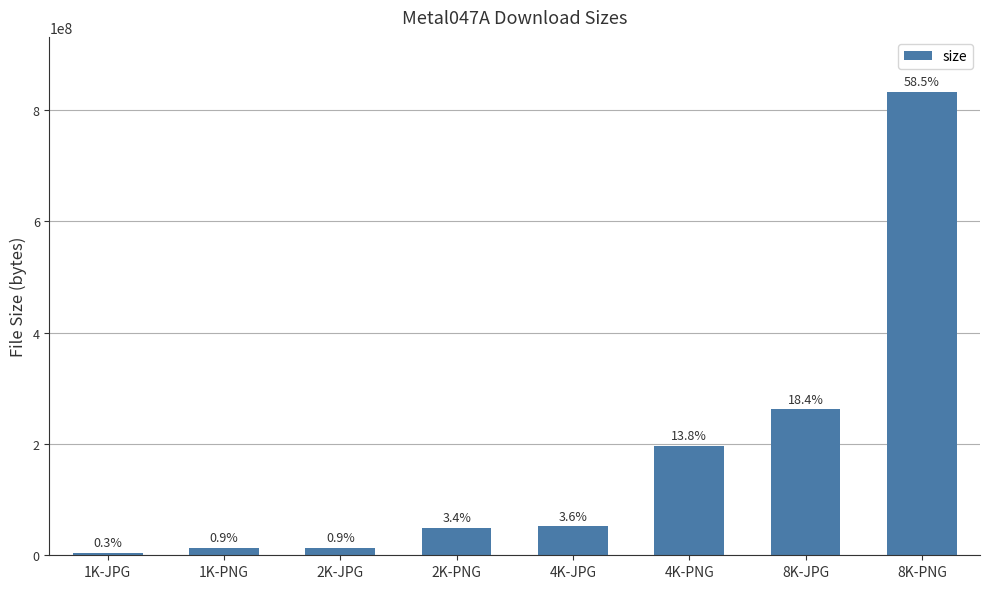

Does the chart contain any negative values?

No